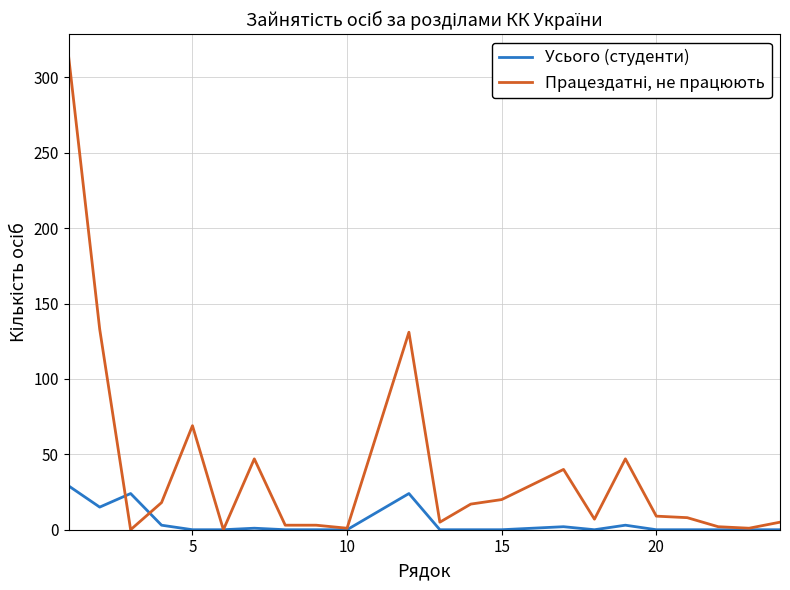

What is the greatest value displayed?

313